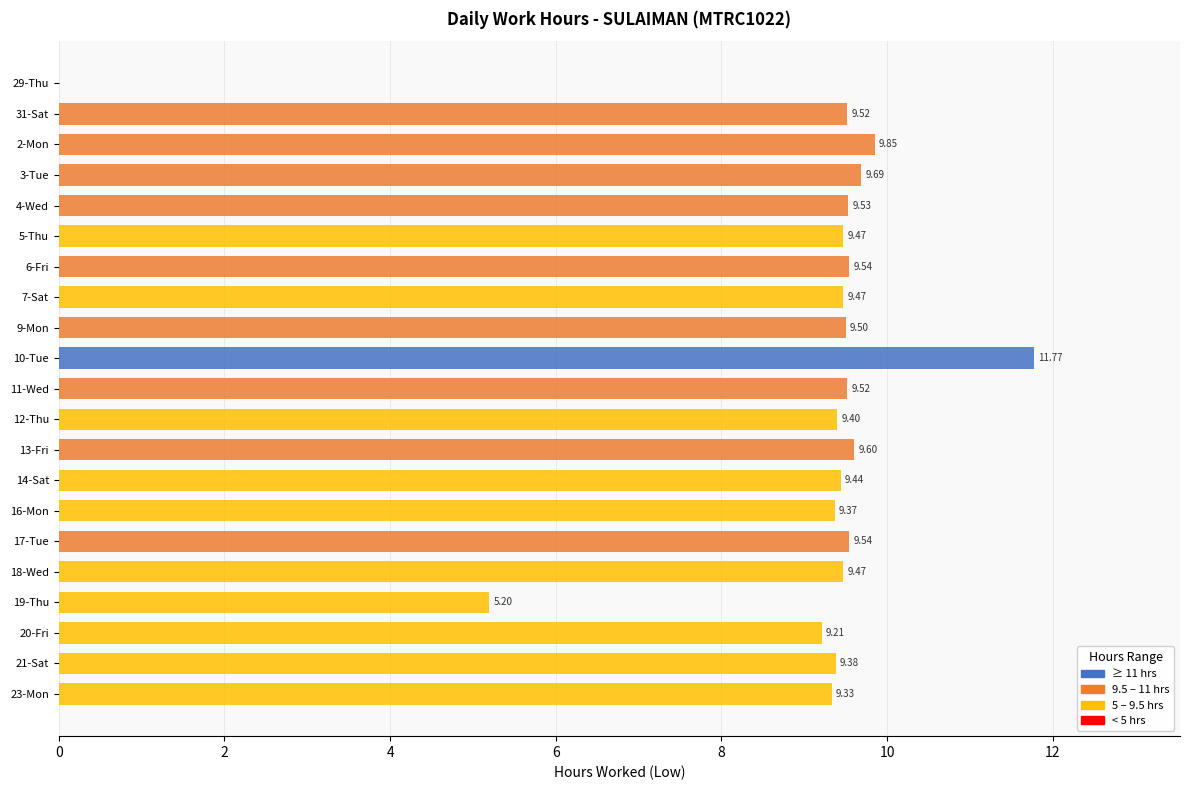

Which has a higher value, 5-Thu or 17-Tue?

17-Tue